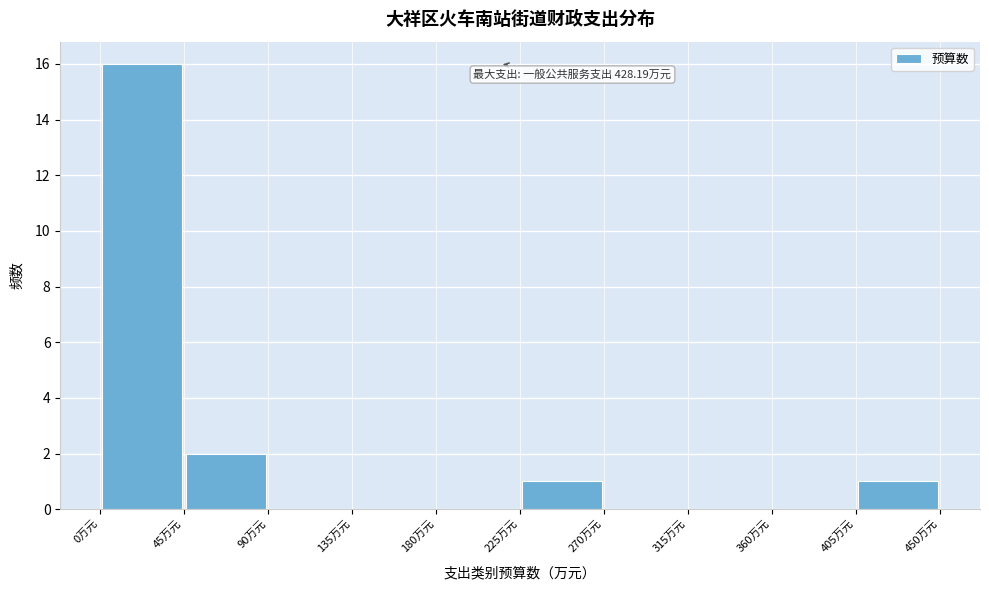

Which range on the x-axis has the tallest bar?

0 to 45